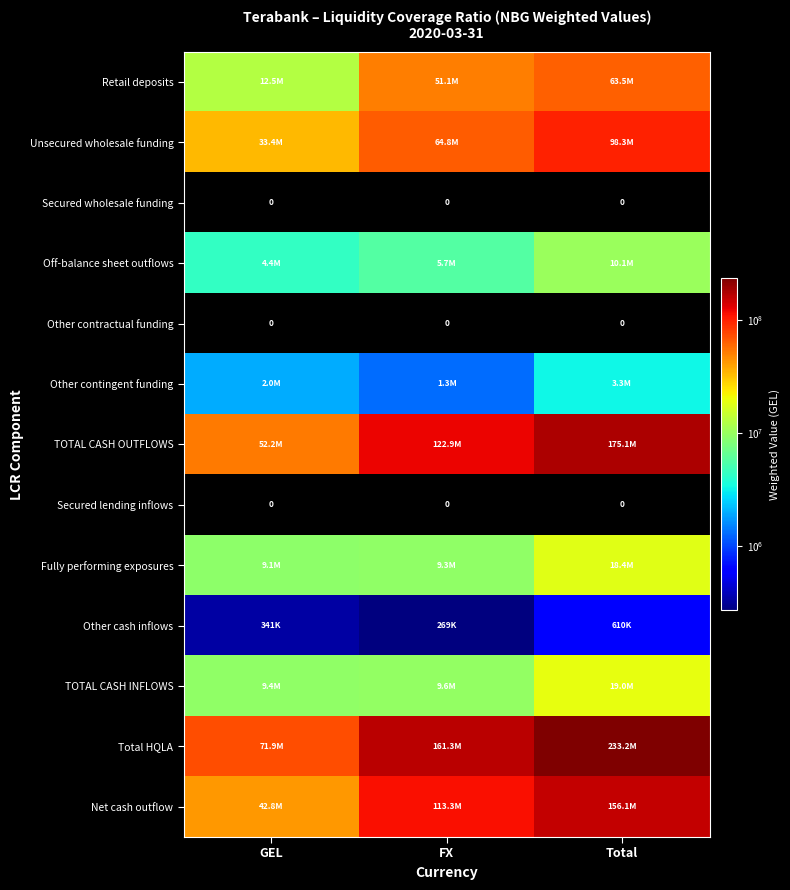

At which label is Retail deposits closest to 37993930?

FX